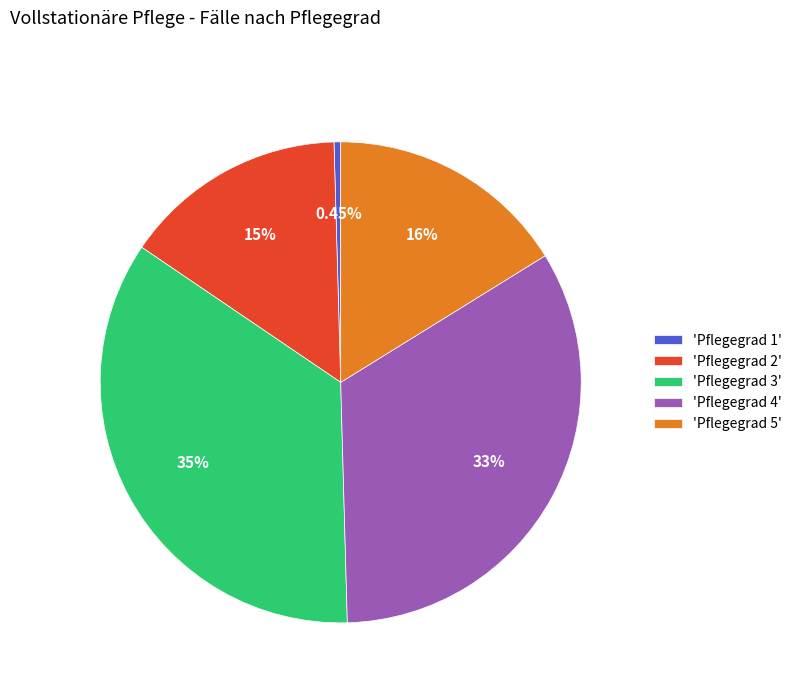

Is there any slice that represents more than half of the pie?

No